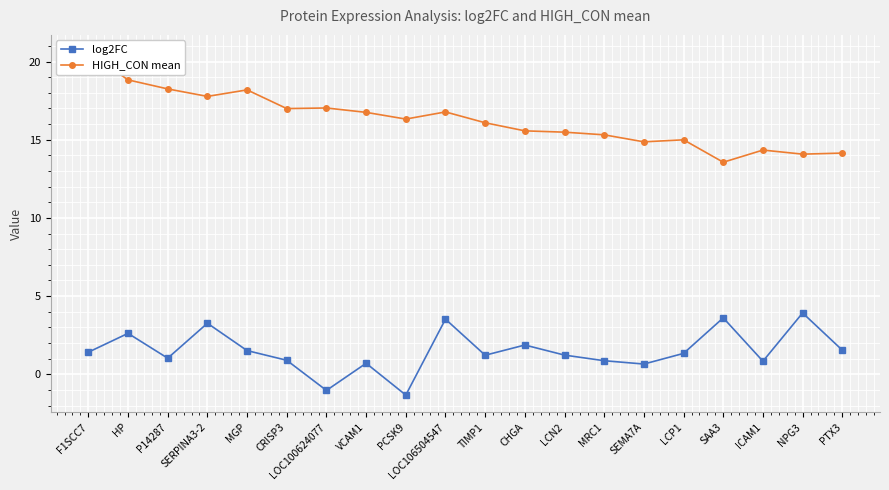

Reading right to left, list all the values displayed in this chart.

log2FC: 1.5	3.9	0.8	3.6	1.3	0.7	0.9	1.2	1.9	1.2	3.5	-1.3	0.7	-1.0	0.9	1.5	3.3	1.0	2.6	1.4
HIGH_CON mean: 14.1	14.1	14.3	13.6	15.0	14.9	15.3	15.5	15.6	16.1	16.8	16.3	16.8	17.0	17.0	18.2	17.8	18.3	18.8	20.6